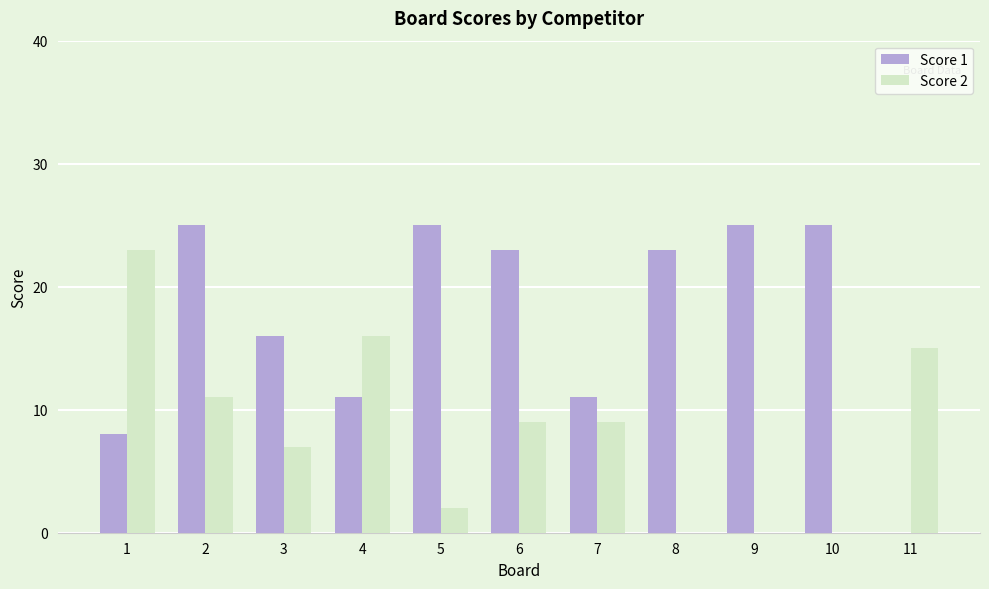

Is it true that Score 1 equals 18 at 4?

False